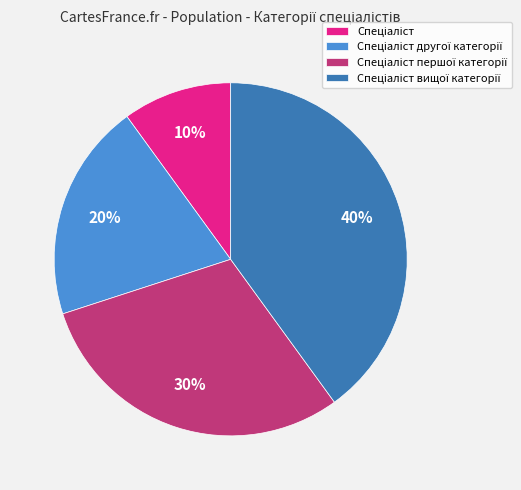

To the nearest percent, what is the difference between the largest and smallest slice percentages?

30%